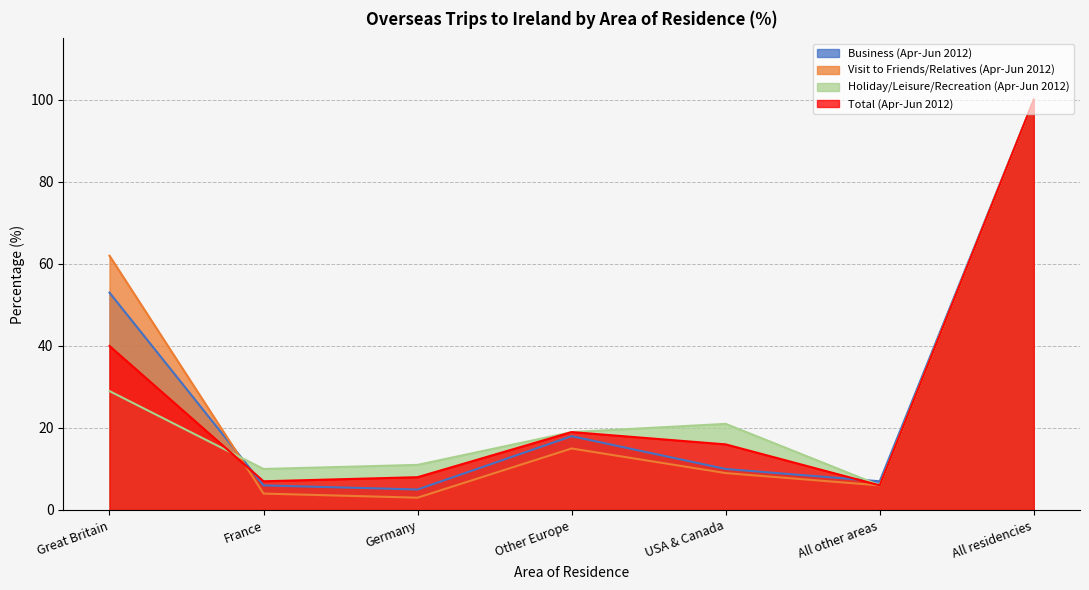

What is the lowest value of the Visit to Friends/Relatives (Apr-Jun 2012) series?

3